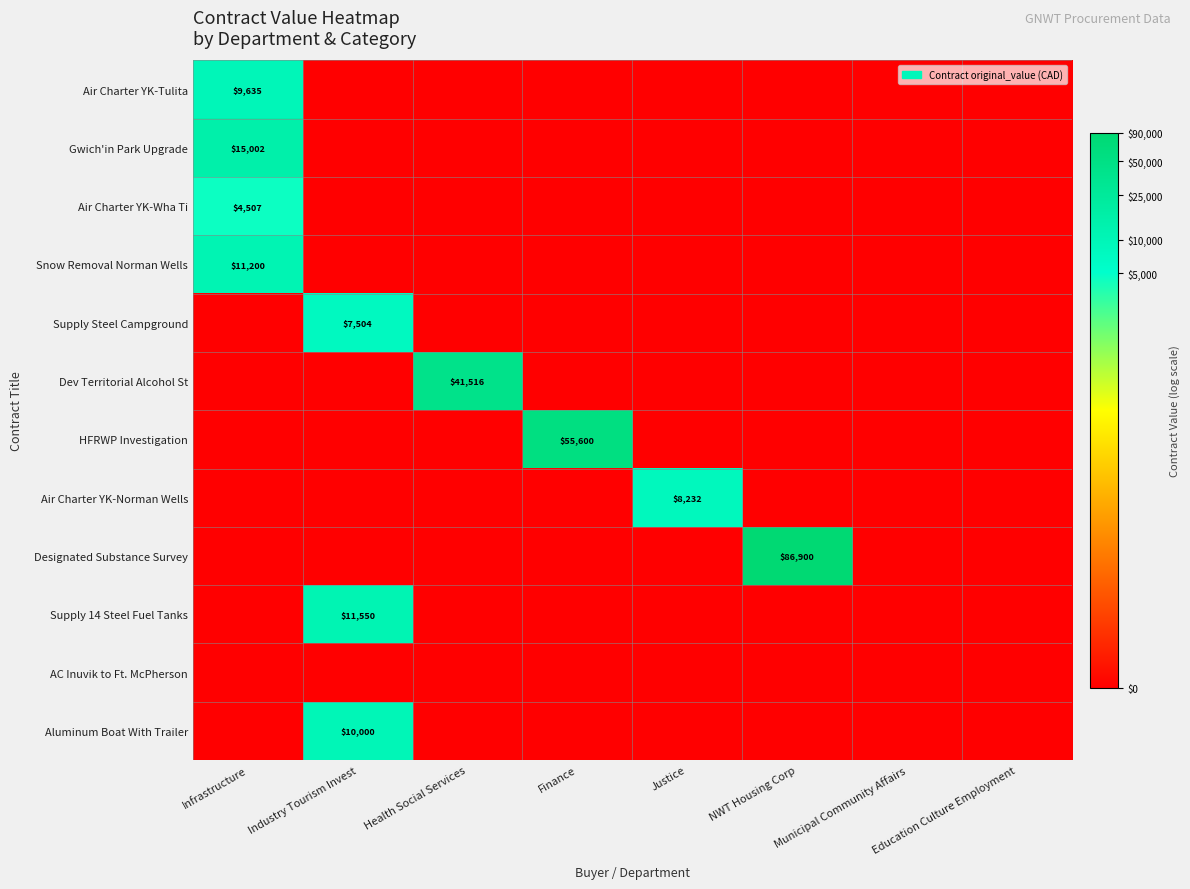

Count the number of data series in this chart.

12